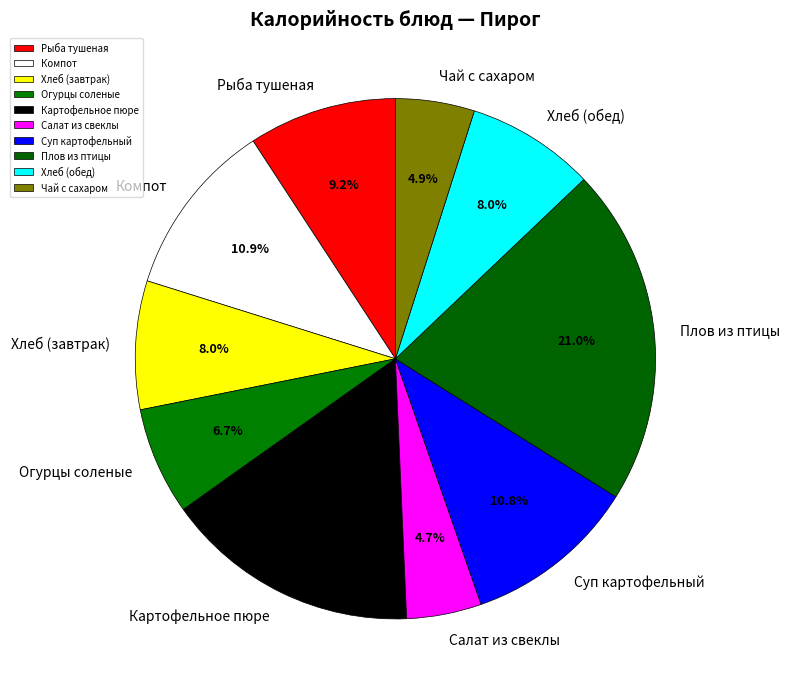

What is the largest slice in the pie chart?

Плов из птицы